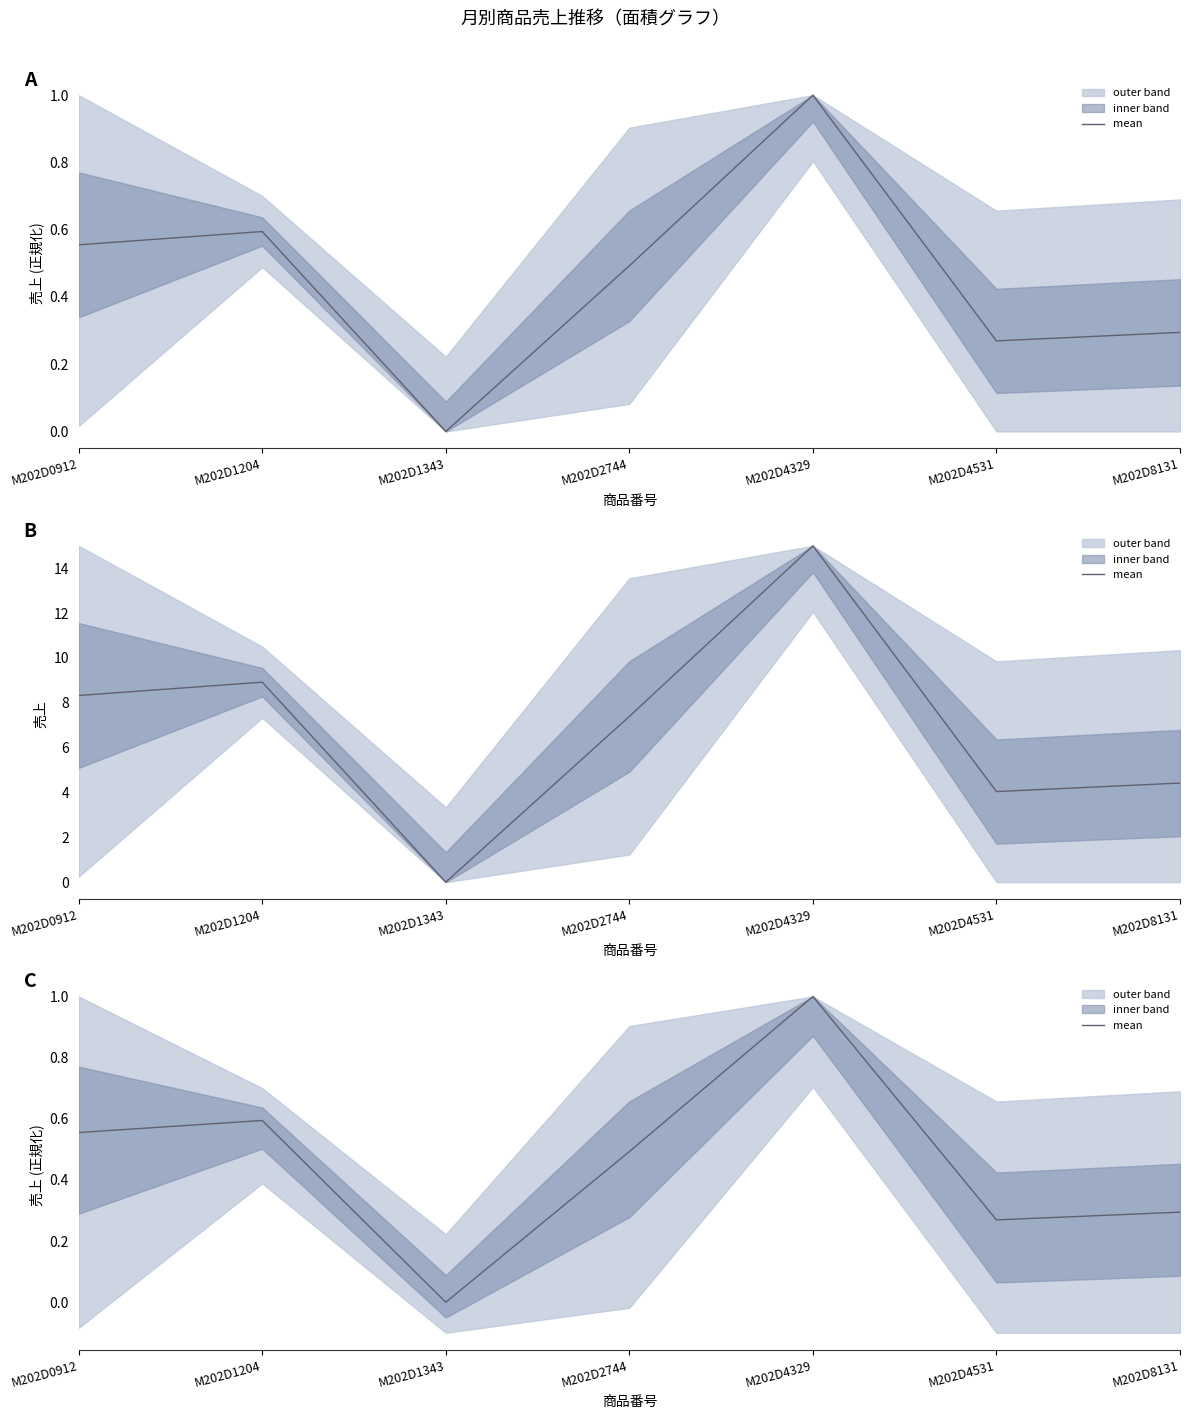

True or false: the data shows 0.5 at M202D2744.

True